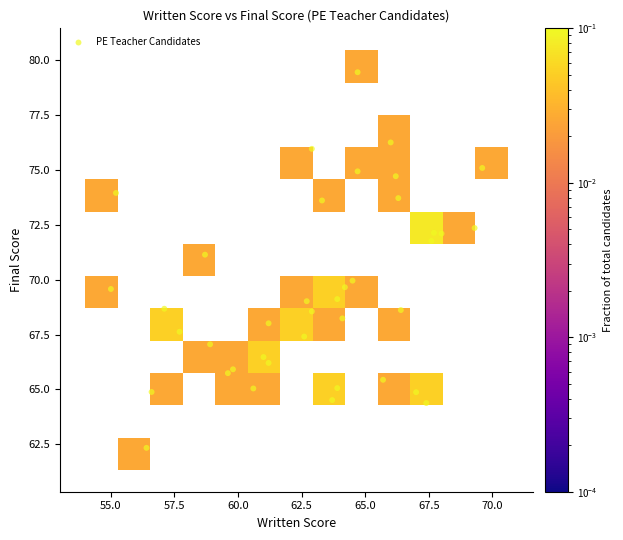

What is the range of X values (max minus min)?

14.6